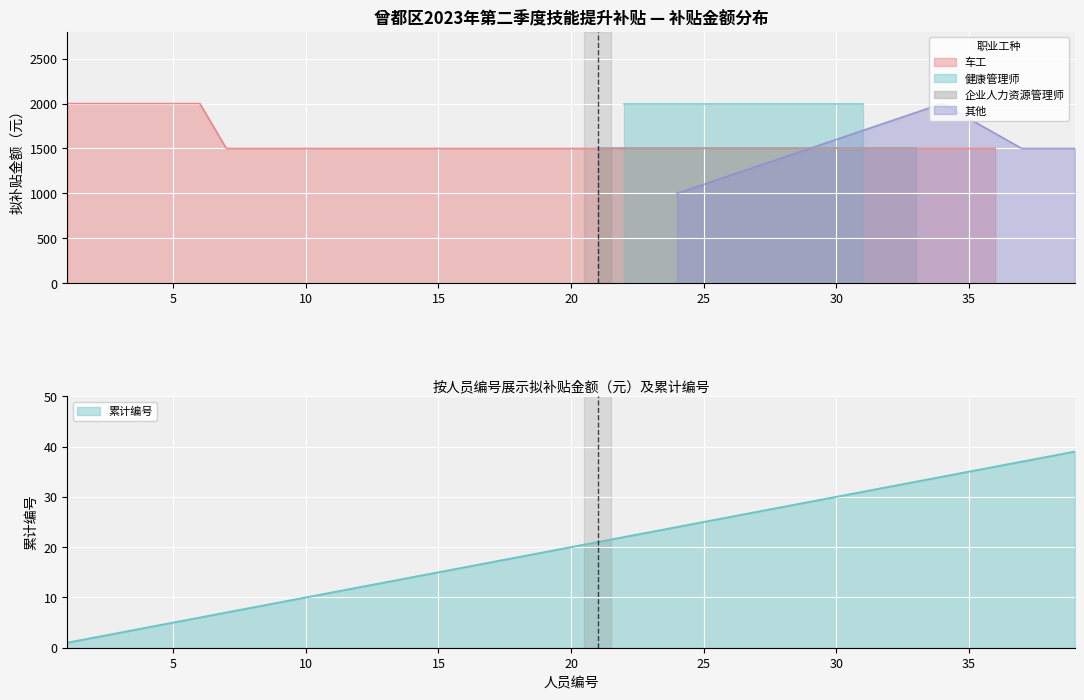

What is the smallest value displayed?

1